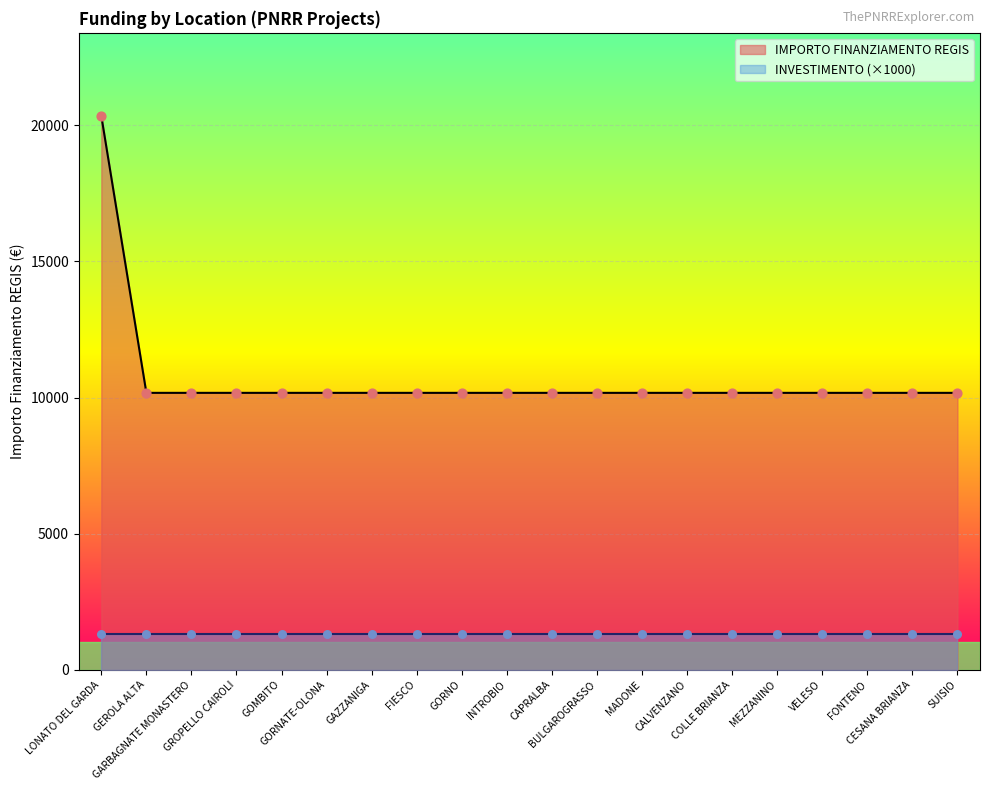

Approximately how many times larger is the value at VELESO compared to CAPRALBA?

1.0